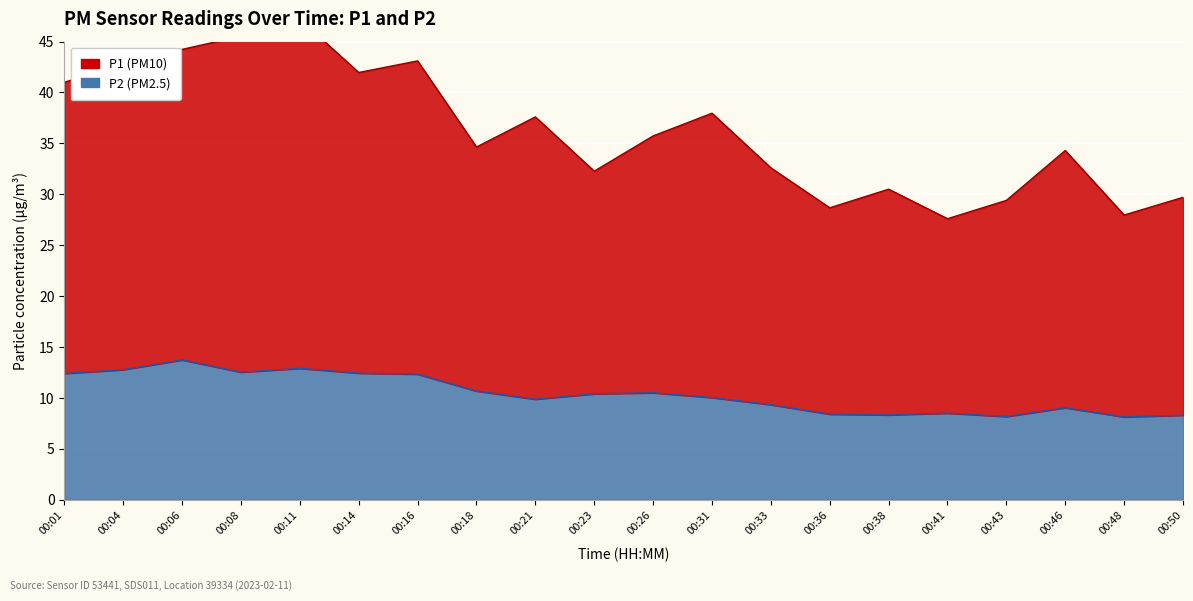

True or false: P1 has more than 0 interior local peaks.

True